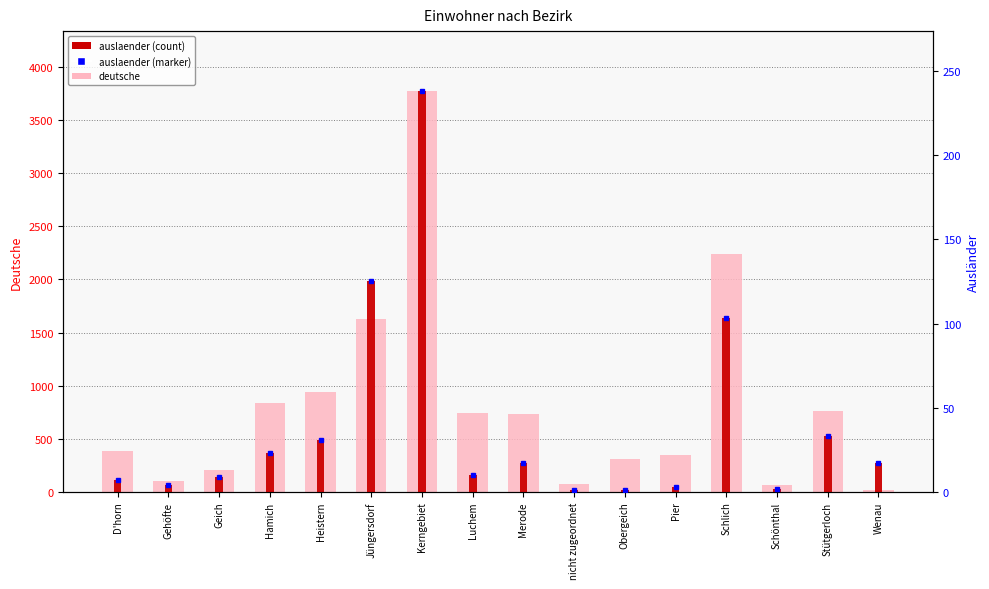

Rank the categories by deutsche value from lowest to highest.

Wenau, Schönthal, nicht zugeordnet, Gehöfte, Geich, Obergeich, Pier, D'horn, Merode, Luchem, Stütgerloch, Hamich, Heistern, Jüngersdorf, Schlich, Kerngebiet